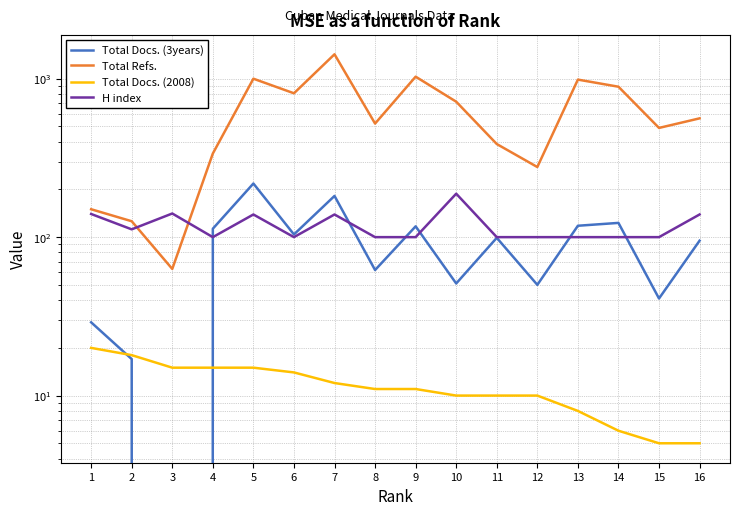

What is the value of the H index point at the 5th from the left?

139